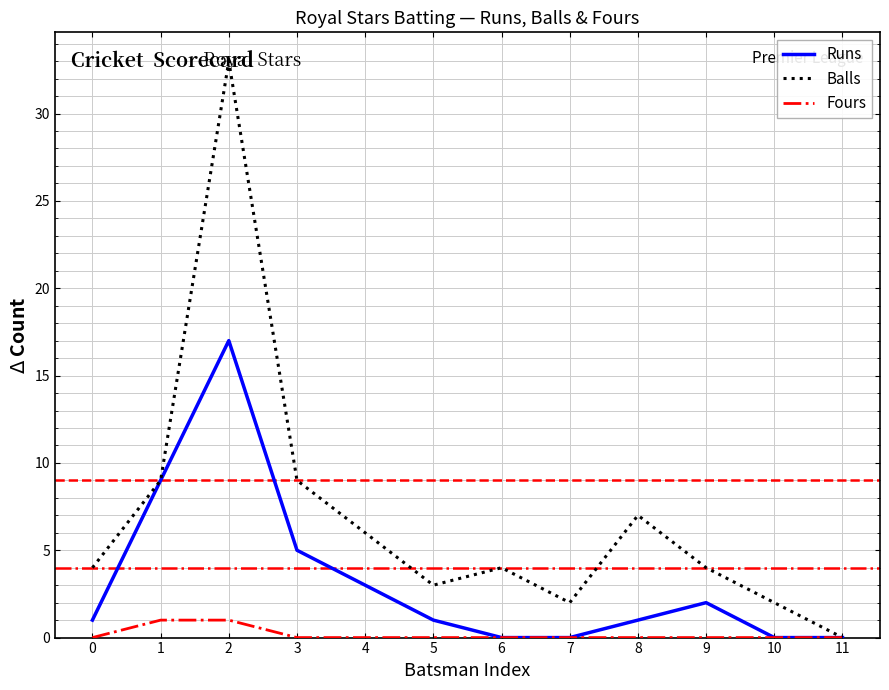

What is the highest value of the Fours series?

1